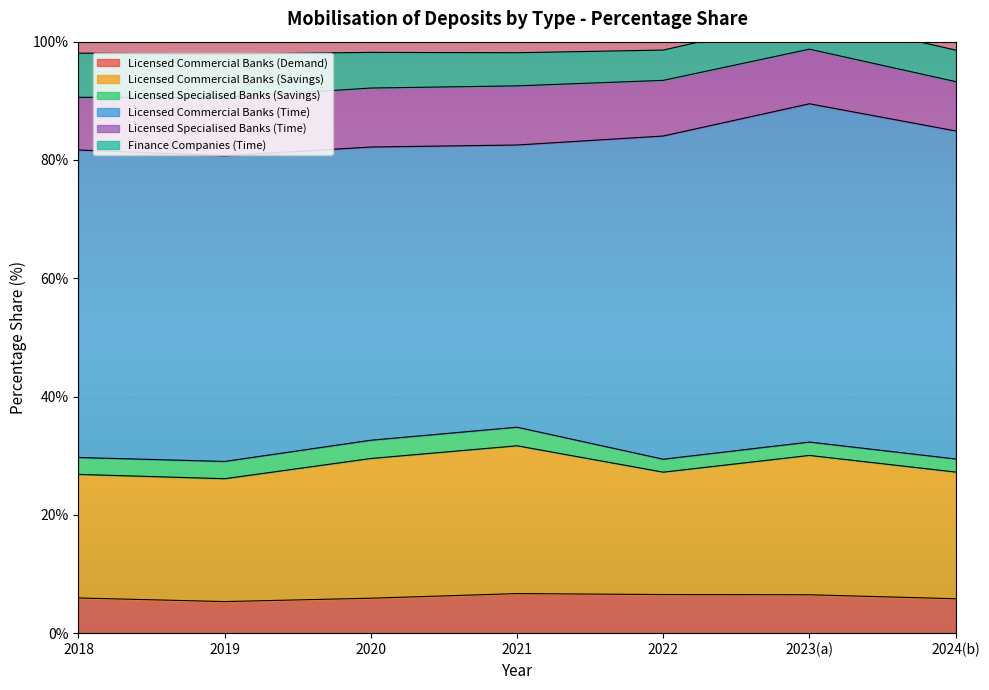

What is the value of the Finance Companies (Time) point at the 6th from the left?

5.4